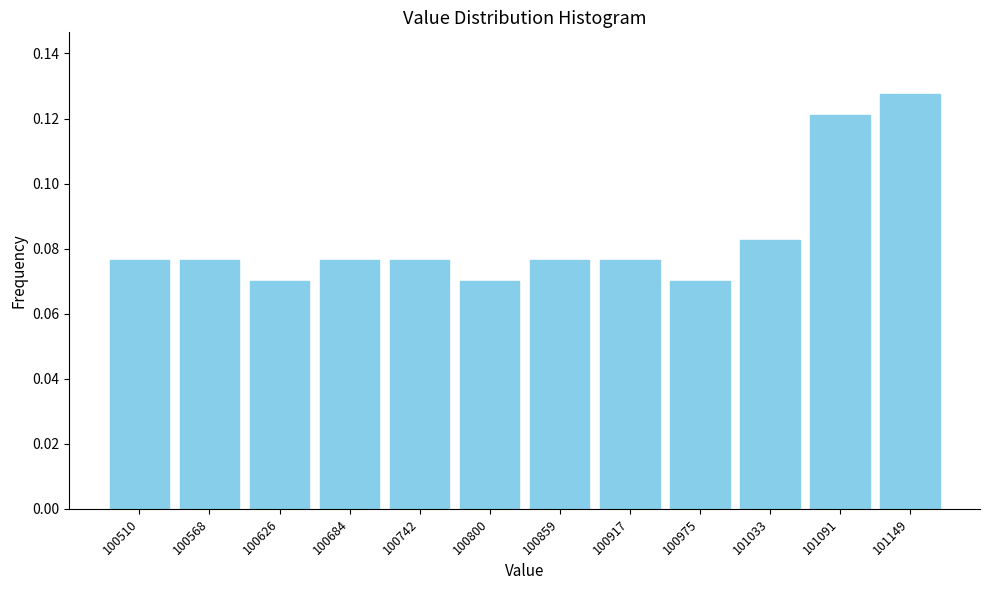

True or false: the data shows 0.0 at 101091.

False